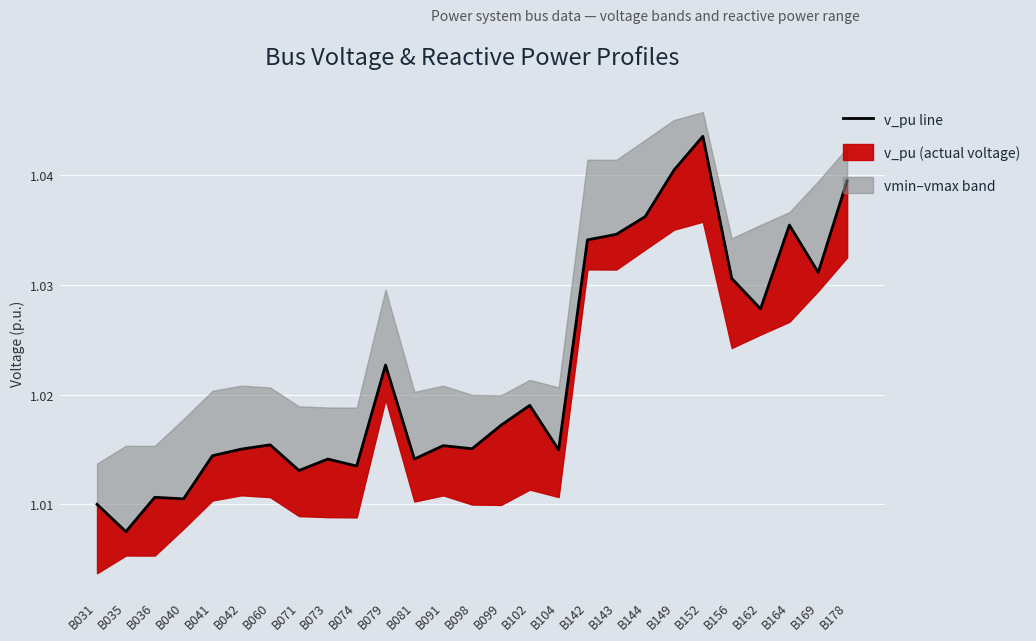

True or false: the data shows 0.7 at B036.

False